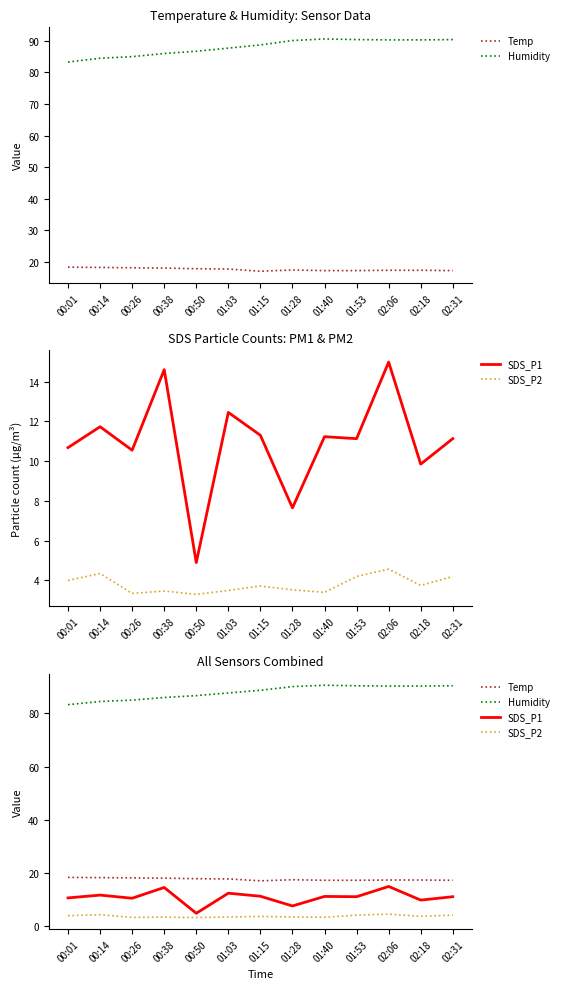

What is the label of the 3rd point from the left?

00:26